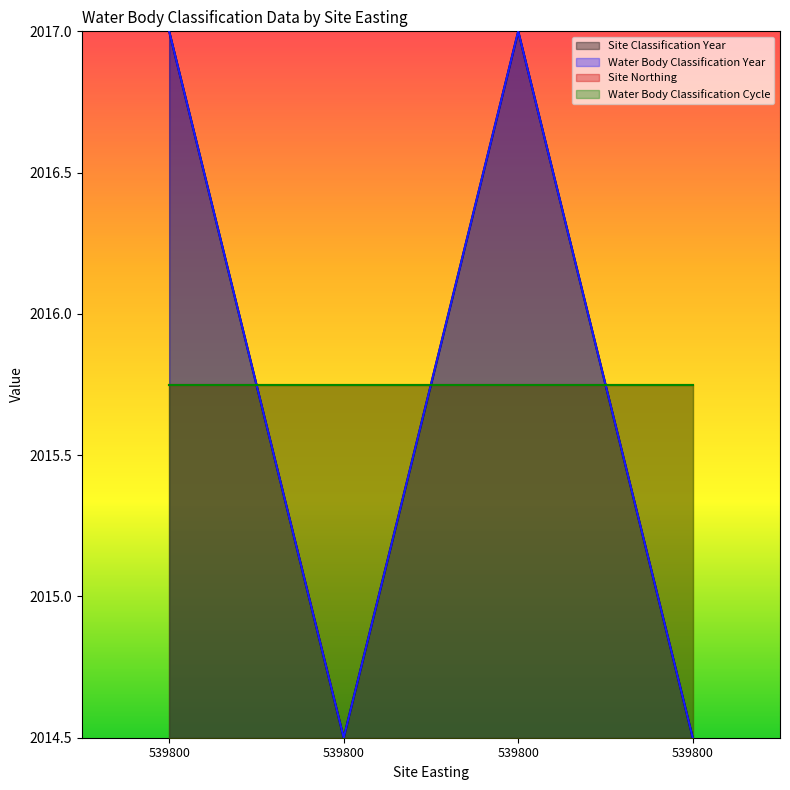

What is the sum of all Site Classification Year values?

8063.0